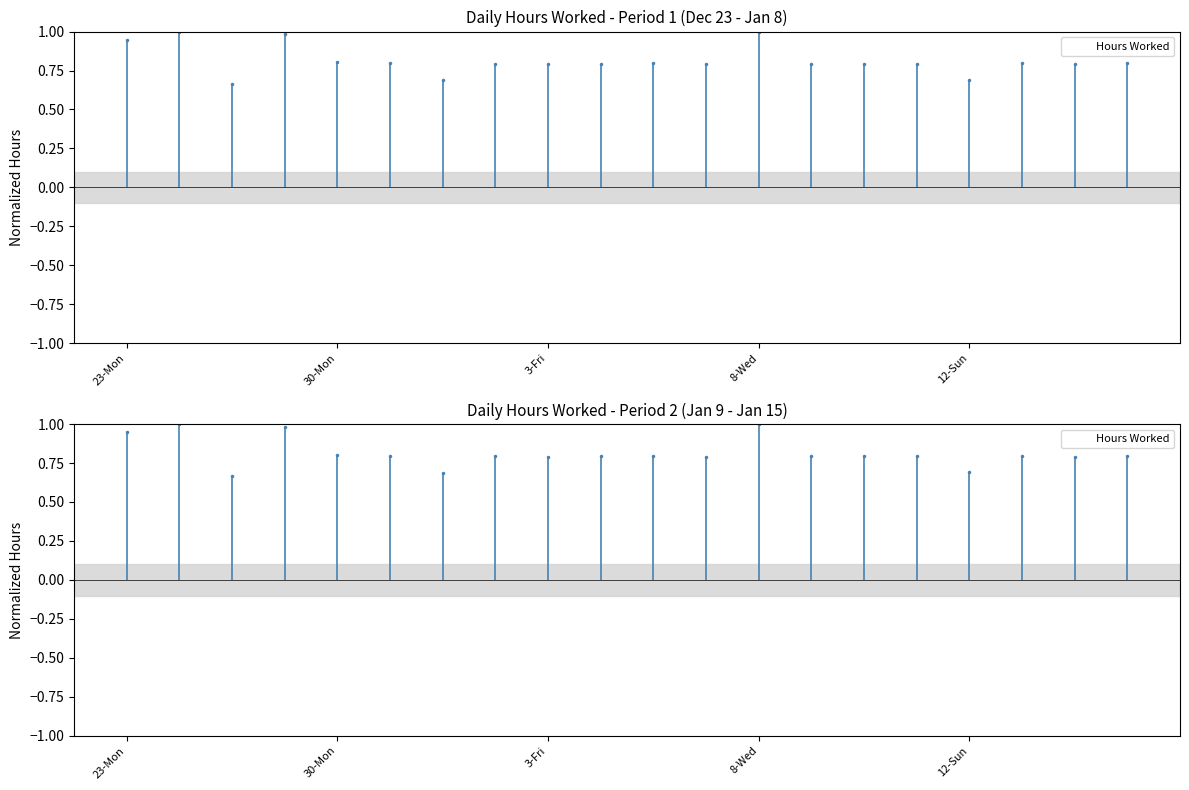

Between 6 and 14, which is larger?

14